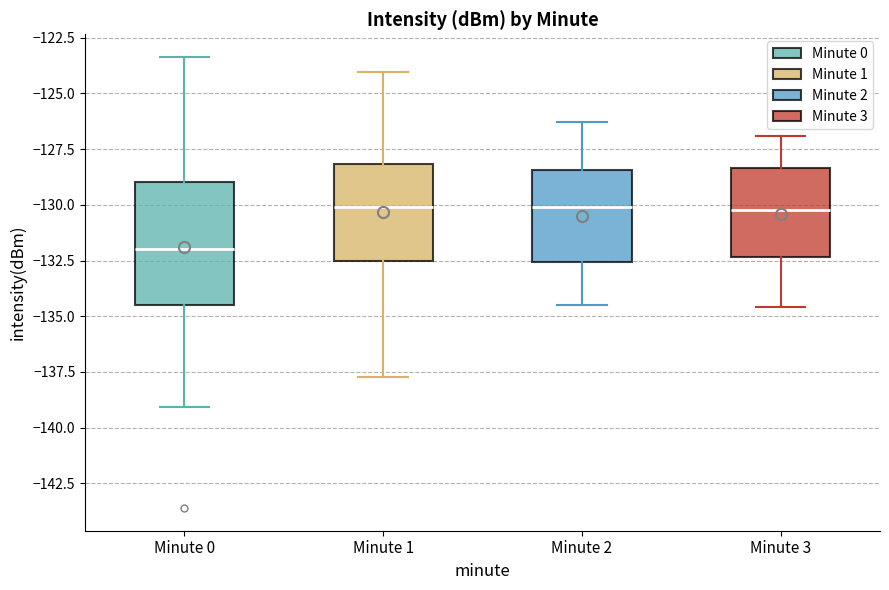

Comparing the boxes themselves (not the whiskers), which one is the tallest?

Minute 0